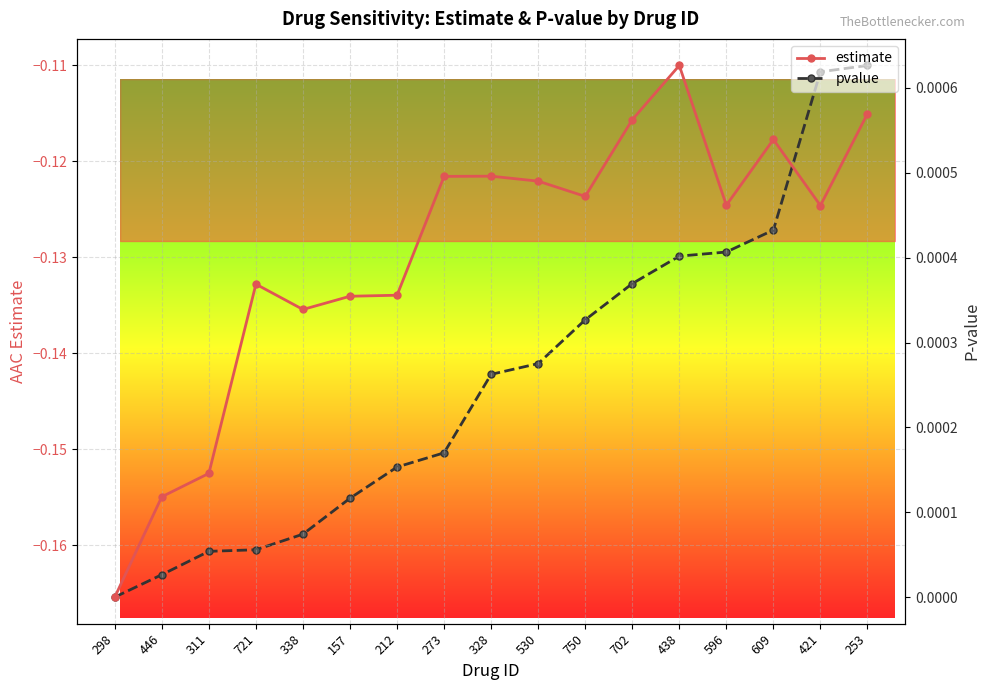

How many lines are shown in the chart?

2